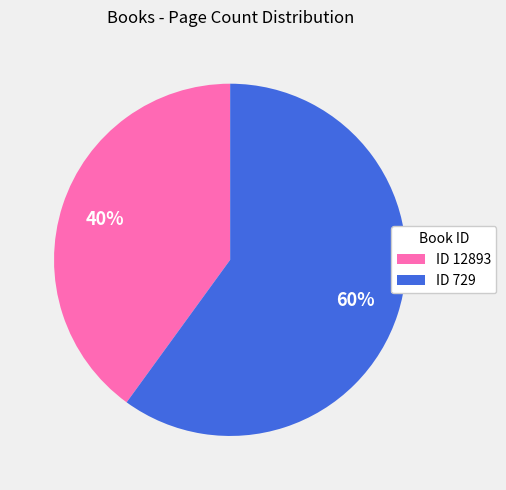

Which category has the smallest portion of the pie?

ID 12893